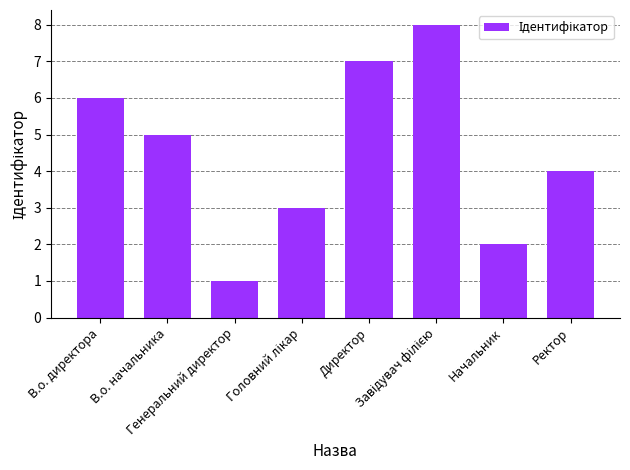

At which category does the chart reach its minimum across all series?

Генеральний директор